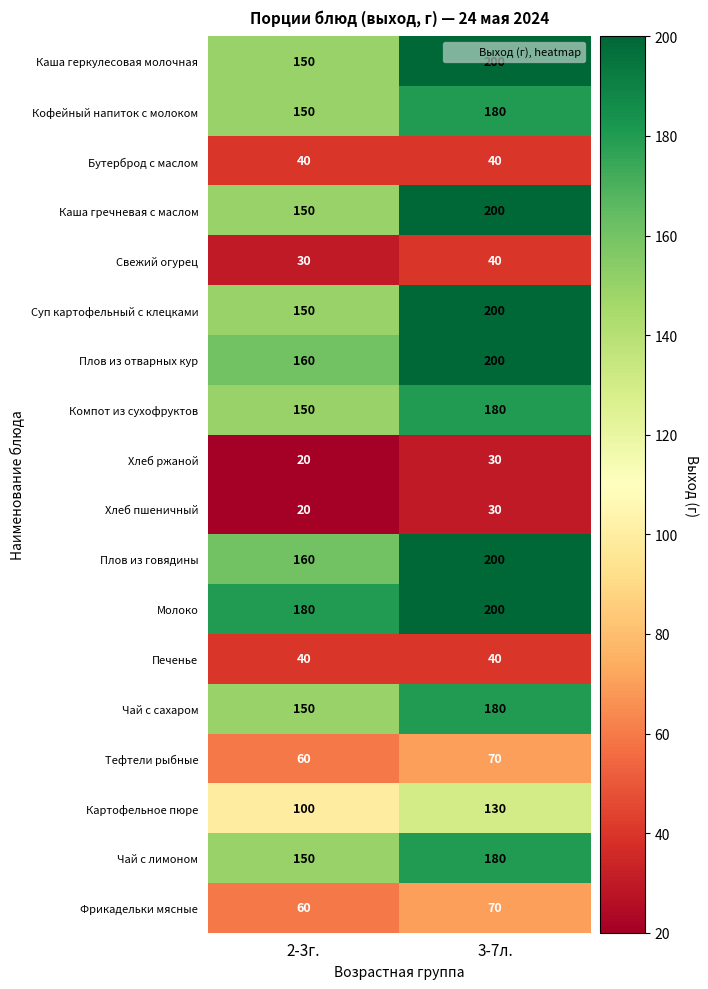

Which series has the largest total across all categories?

Молоко